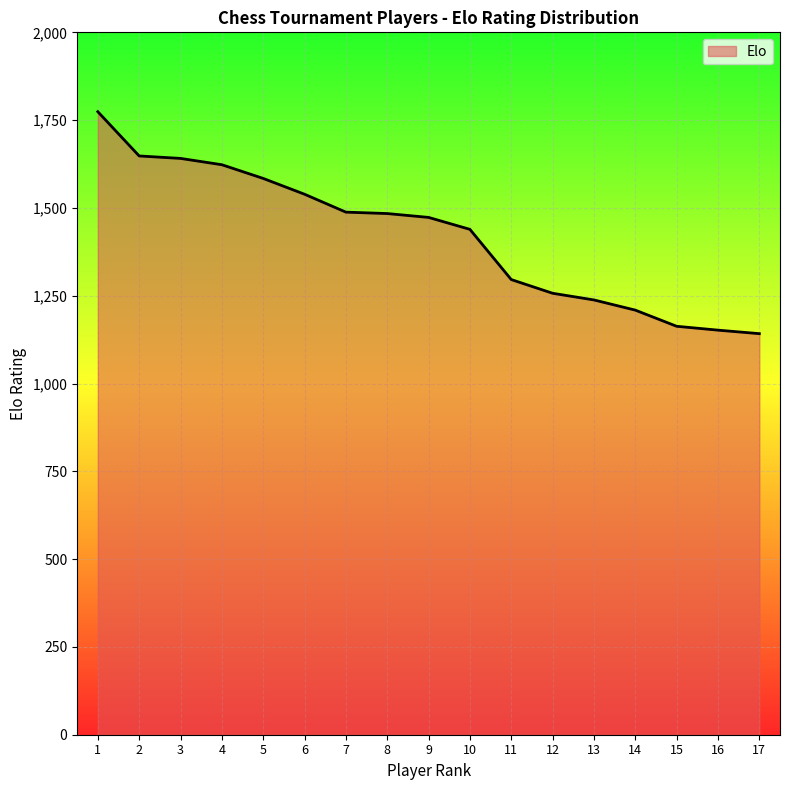

What is the approximate value at 5, to the nearest 10?

1580